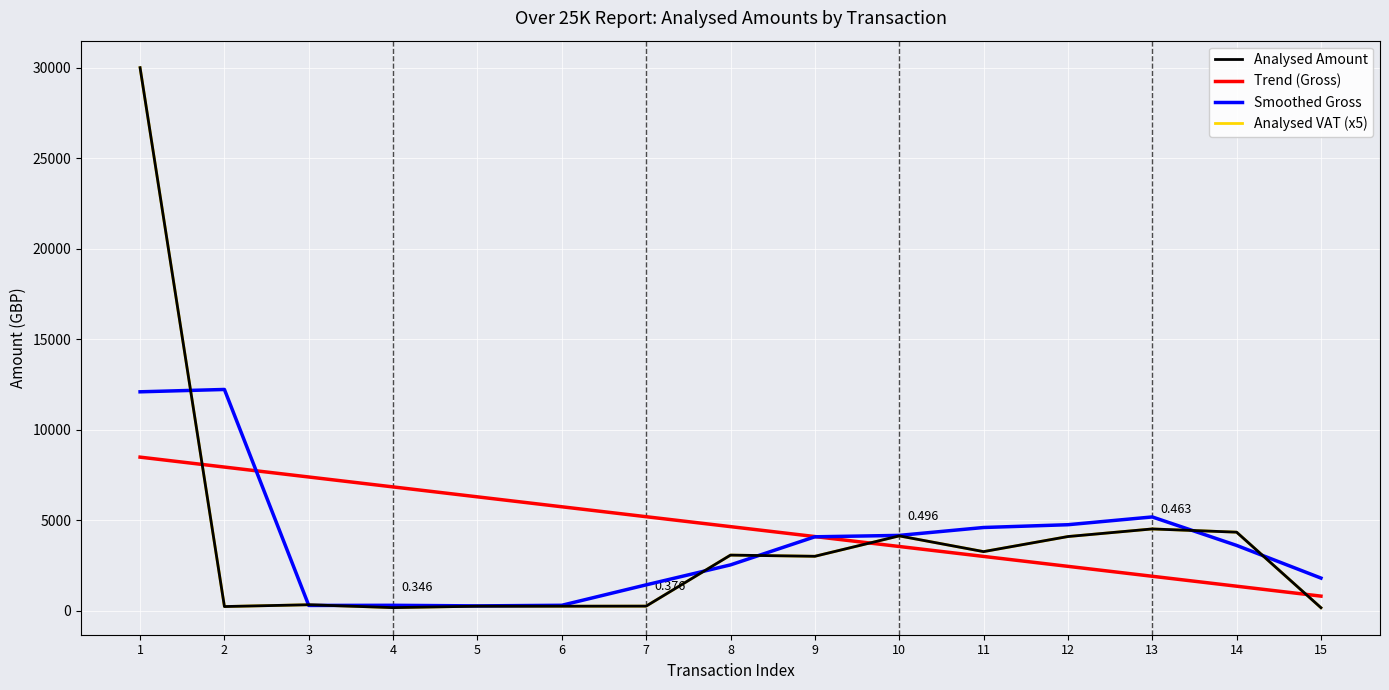

Where is Analysed VAT (x5) nearest to the value 15079?

13